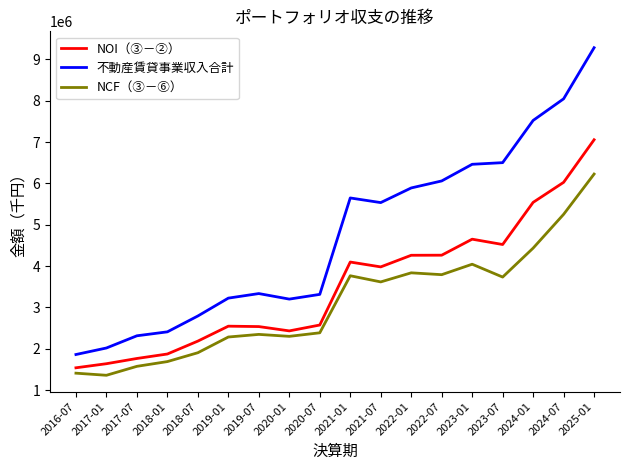

What is the maximum value for NCF（③－⑥）?

6226981